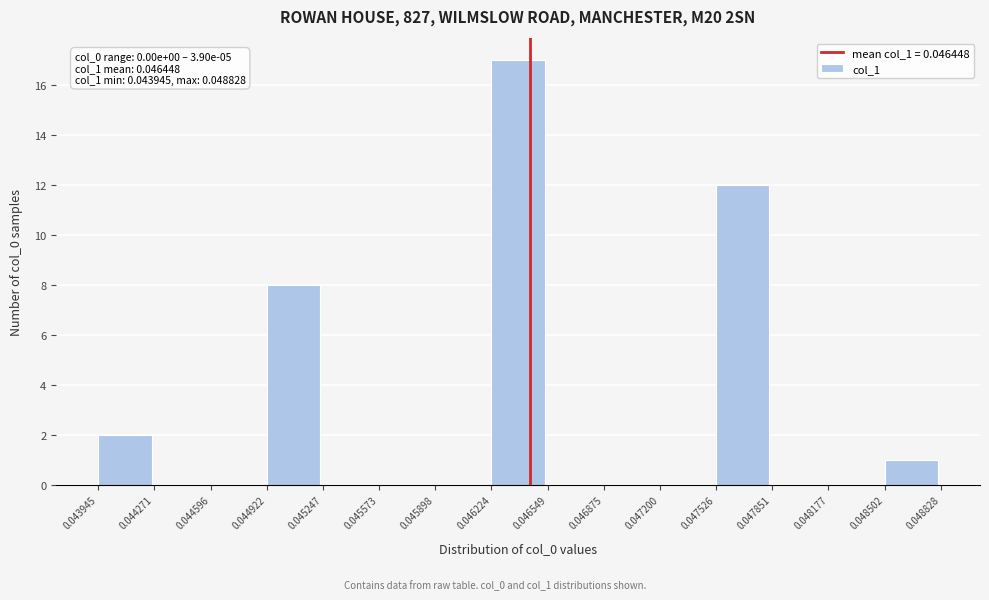

Over which range of the x-axis is the bar tallest?

0.046224 to 0.046549